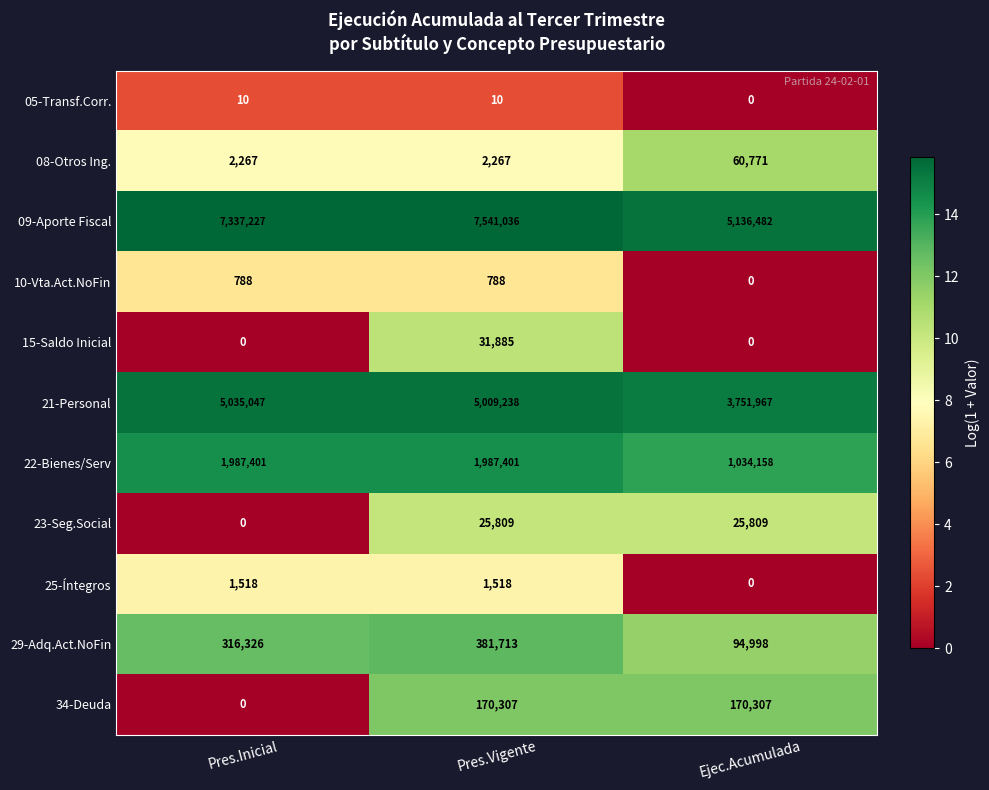

What is the maximum value for 05-Transf.Corr.?

10